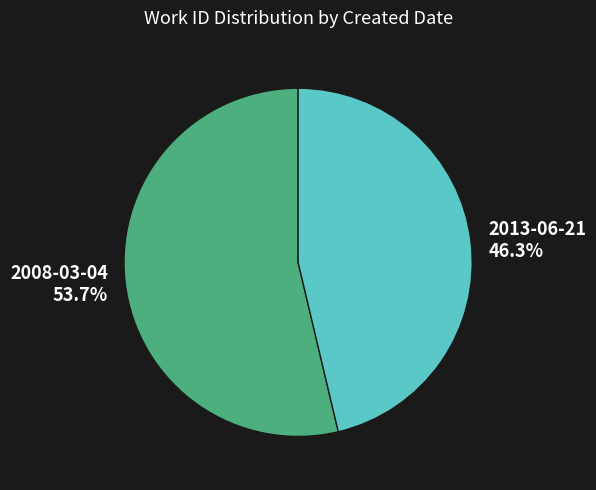

What percentage is the 2008-03-04 slice, to the nearest percent?

54%